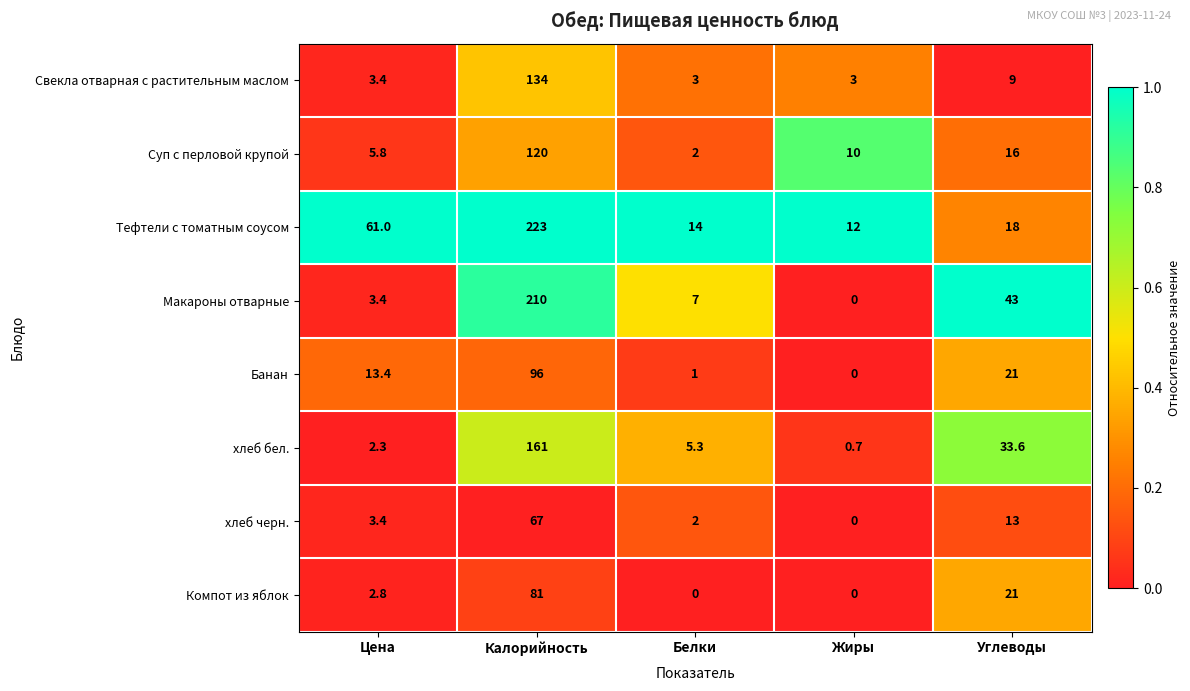

What is the spread (max minus min) of values at Белки?

14.0